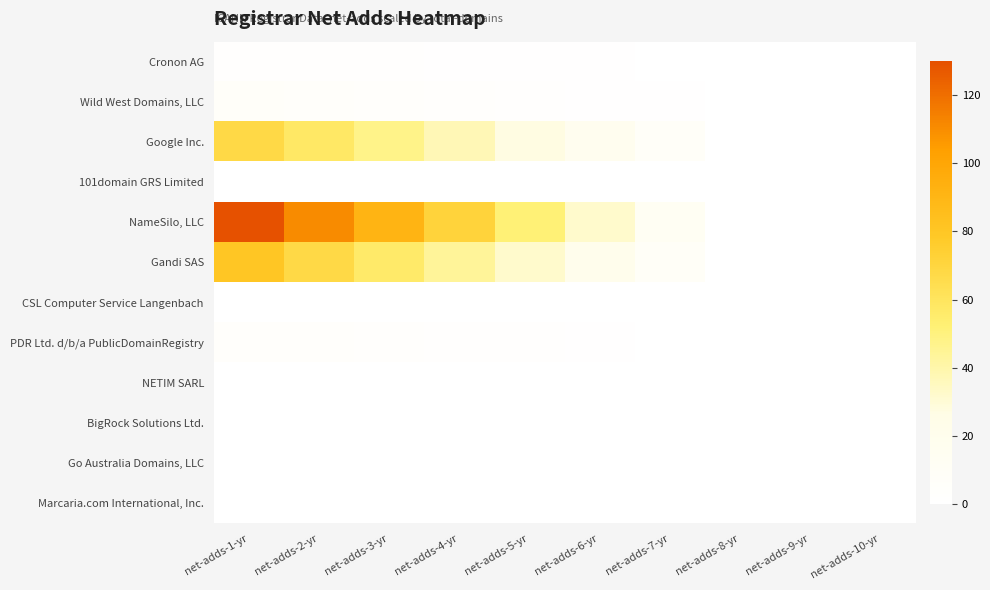

Reading left to right, what are all the values shown in this chart?

Cronon AG: net-adds-1-yr=2.4	net-adds-2-yr=2.0	net-adds-3-yr=1.6	net-adds-4-yr=1.3	net-adds-5-yr=0.9	net-adds-6-yr=0.6	net-adds-7-yr=0.2	net-adds-8-yr=0.0	net-adds-9-yr=0.0	net-adds-10-yr=0.0
Wild West Domains, LLC: net-adds-1-yr=6.0	net-adds-2-yr=5.1	net-adds-3-yr=4.2	net-adds-4-yr=3.3	net-adds-5-yr=2.4	net-adds-6-yr=1.5	net-adds-7-yr=0.6	net-adds-8-yr=0.0	net-adds-9-yr=0.0	net-adds-10-yr=0.0
Google Inc.: net-adds-1-yr=67.8	net-adds-2-yr=57.7	net-adds-3-yr=47.5	net-adds-4-yr=37.3	net-adds-5-yr=27.1	net-adds-6-yr=17.0	net-adds-7-yr=6.8	net-adds-8-yr=0.0	net-adds-9-yr=0.0	net-adds-10-yr=0.0
101domain GRS Limited: net-adds-1-yr=0.0	net-adds-2-yr=0.0	net-adds-3-yr=0.0	net-adds-4-yr=0.0	net-adds-5-yr=0.0	net-adds-6-yr=0.0	net-adds-7-yr=0.0	net-adds-8-yr=0.0	net-adds-9-yr=0.0	net-adds-10-yr=0.0
NameSilo, LLC: net-adds-1-yr=130.0	net-adds-2-yr=110.5	net-adds-3-yr=91.0	net-adds-4-yr=71.5	net-adds-5-yr=52.0	net-adds-6-yr=32.5	net-adds-7-yr=13.0	net-adds-8-yr=0.0	net-adds-9-yr=0.0	net-adds-10-yr=0.0
Gandi SAS: net-adds-1-yr=80.0	net-adds-2-yr=68.0	net-adds-3-yr=56.0	net-adds-4-yr=44.0	net-adds-5-yr=32.0	net-adds-6-yr=20.0	net-adds-7-yr=8.0	net-adds-8-yr=0.0	net-adds-9-yr=0.0	net-adds-10-yr=0.0
CSL Computer Service Langenbach: net-adds-1-yr=0.3	net-adds-2-yr=0.2	net-adds-3-yr=0.2	net-adds-4-yr=0.2	net-adds-5-yr=0.1	net-adds-6-yr=0.1	net-adds-7-yr=0.0	net-adds-8-yr=0.0	net-adds-9-yr=0.0	net-adds-10-yr=0.0
PDR Ltd. d/b/a PublicDomainRegistry: net-adds-1-yr=4.5	net-adds-2-yr=3.8	net-adds-3-yr=3.1	net-adds-4-yr=2.5	net-adds-5-yr=1.8	net-adds-6-yr=1.1	net-adds-7-yr=0.5	net-adds-8-yr=0.0	net-adds-9-yr=0.0	net-adds-10-yr=0.0
NETIM SARL: net-adds-1-yr=0.0	net-adds-2-yr=0.0	net-adds-3-yr=0.0	net-adds-4-yr=0.0	net-adds-5-yr=0.0	net-adds-6-yr=0.0	net-adds-7-yr=0.0	net-adds-8-yr=0.0	net-adds-9-yr=0.0	net-adds-10-yr=0.0
BigRock Solutions Ltd.: net-adds-1-yr=0.0	net-adds-2-yr=0.0	net-adds-3-yr=0.0	net-adds-4-yr=0.0	net-adds-5-yr=0.0	net-adds-6-yr=0.0	net-adds-7-yr=0.0	net-adds-8-yr=0.0	net-adds-9-yr=0.0	net-adds-10-yr=0.0
Go Australia Domains, LLC: net-adds-1-yr=0.0	net-adds-2-yr=0.0	net-adds-3-yr=0.0	net-adds-4-yr=0.0	net-adds-5-yr=0.0	net-adds-6-yr=0.0	net-adds-7-yr=0.0	net-adds-8-yr=0.0	net-adds-9-yr=0.0	net-adds-10-yr=0.0
Marcaria.com International, Inc.: net-adds-1-yr=0.0	net-adds-2-yr=0.0	net-adds-3-yr=0.0	net-adds-4-yr=0.0	net-adds-5-yr=0.0	net-adds-6-yr=0.0	net-adds-7-yr=0.0	net-adds-8-yr=0.0	net-adds-9-yr=0.0	net-adds-10-yr=0.0